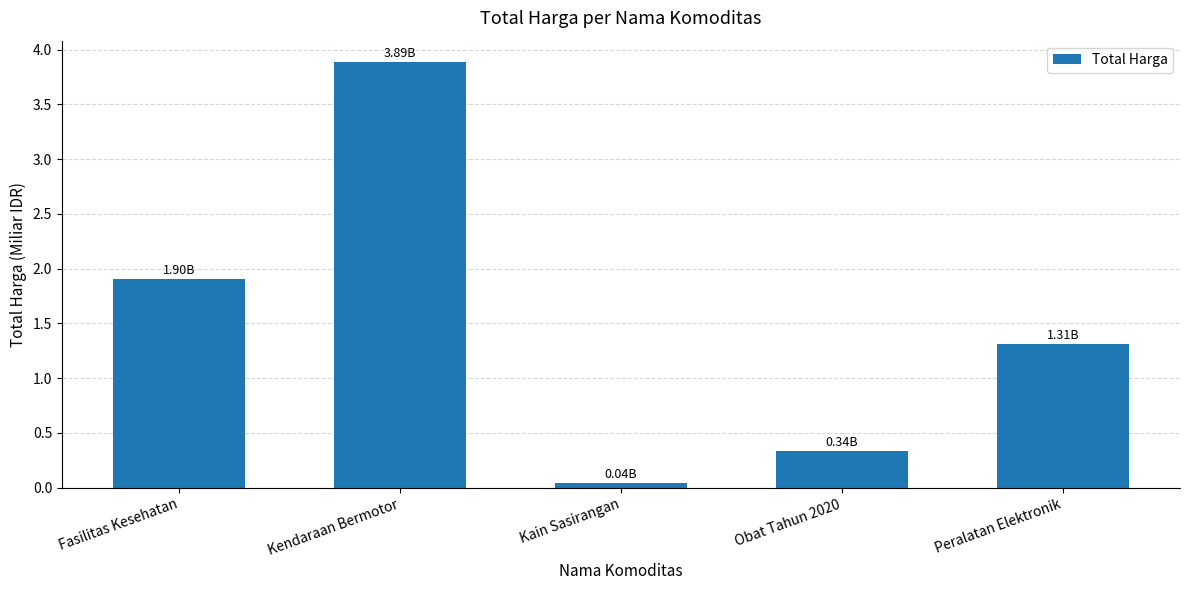

What position from the right is Obat Tahun 2020?

2